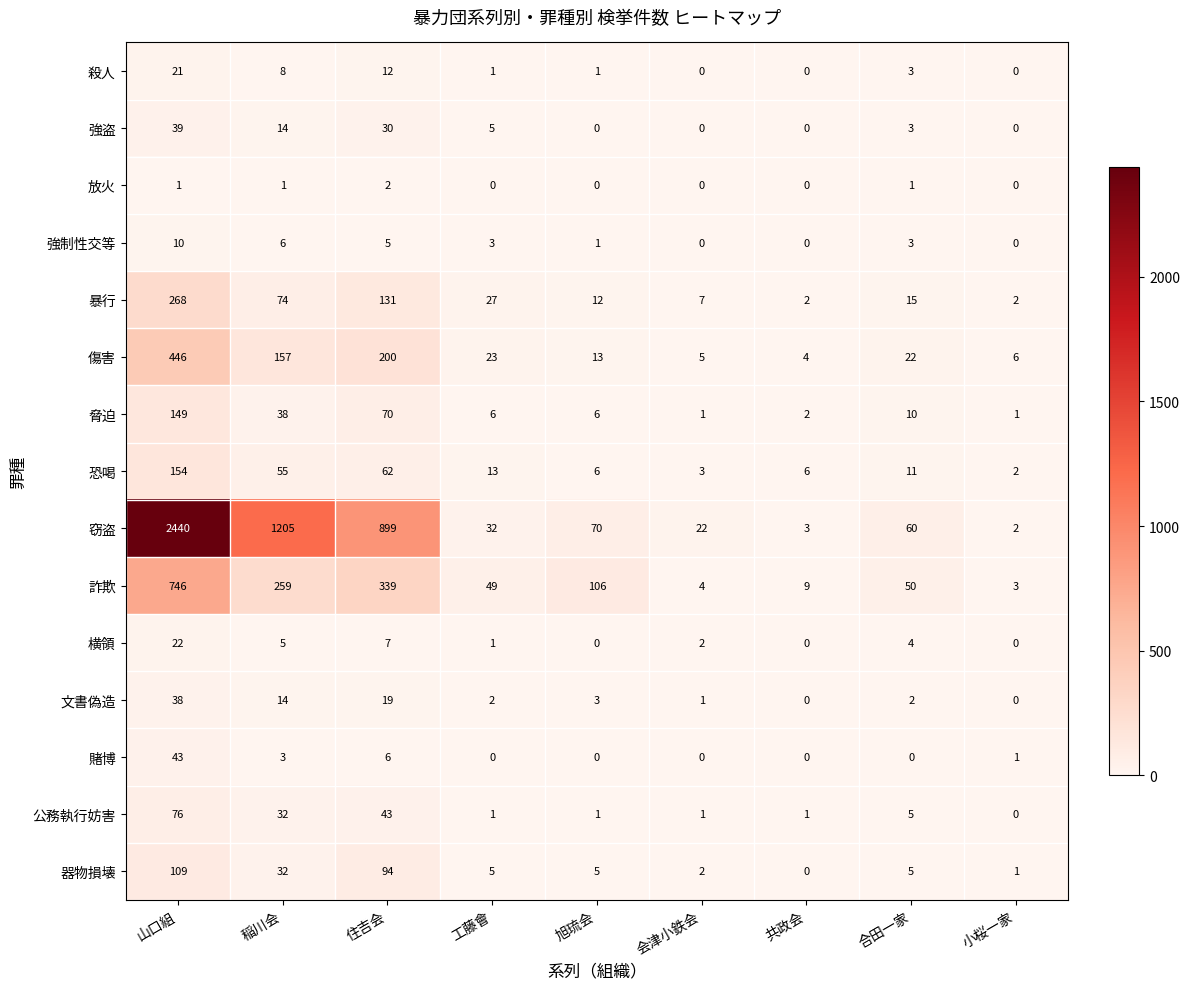

What is the sum of all 放火 values?

5